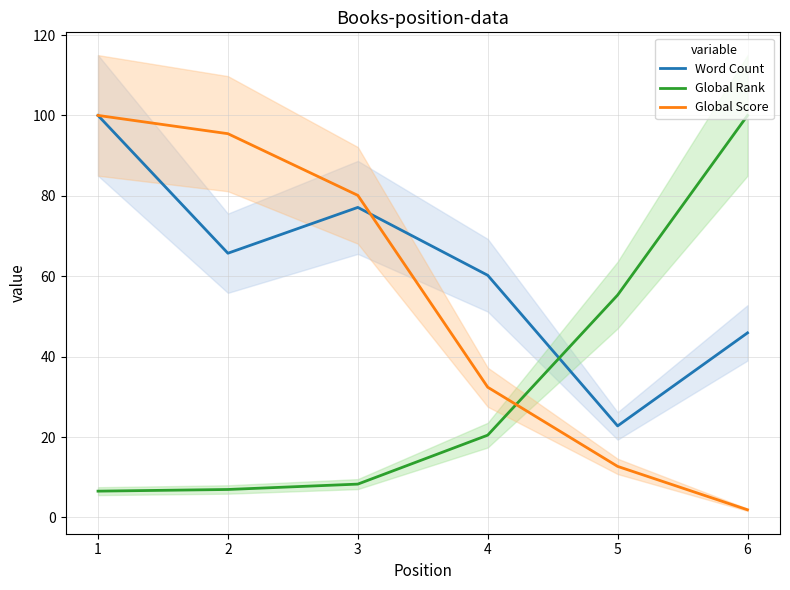

What is the total value across all series at 3?

165.5